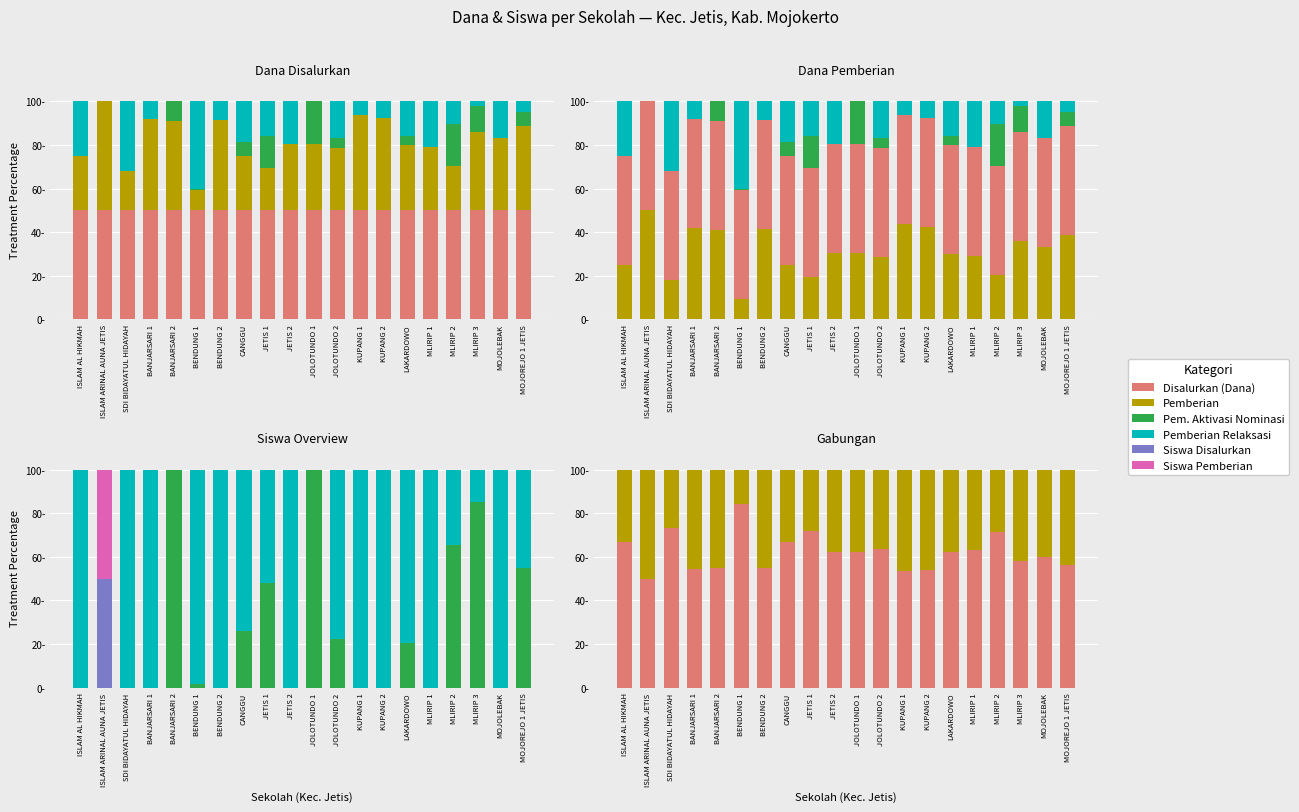

What is the spread (max minus min) of values at BENDUNG 1?

98.6